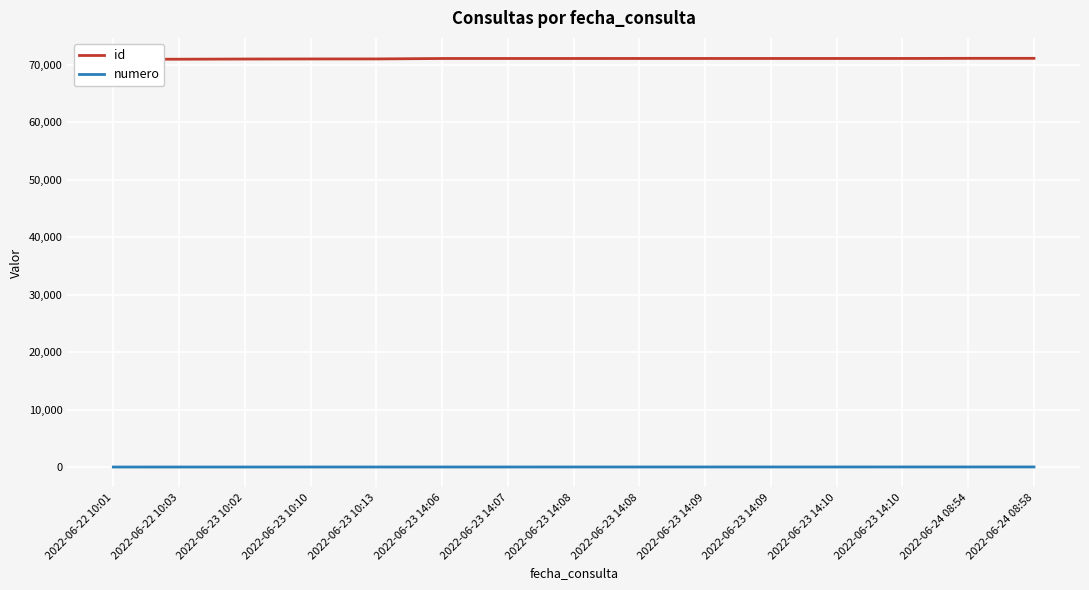

At which label does numero first exceed 8?

2022-06-23 14:08